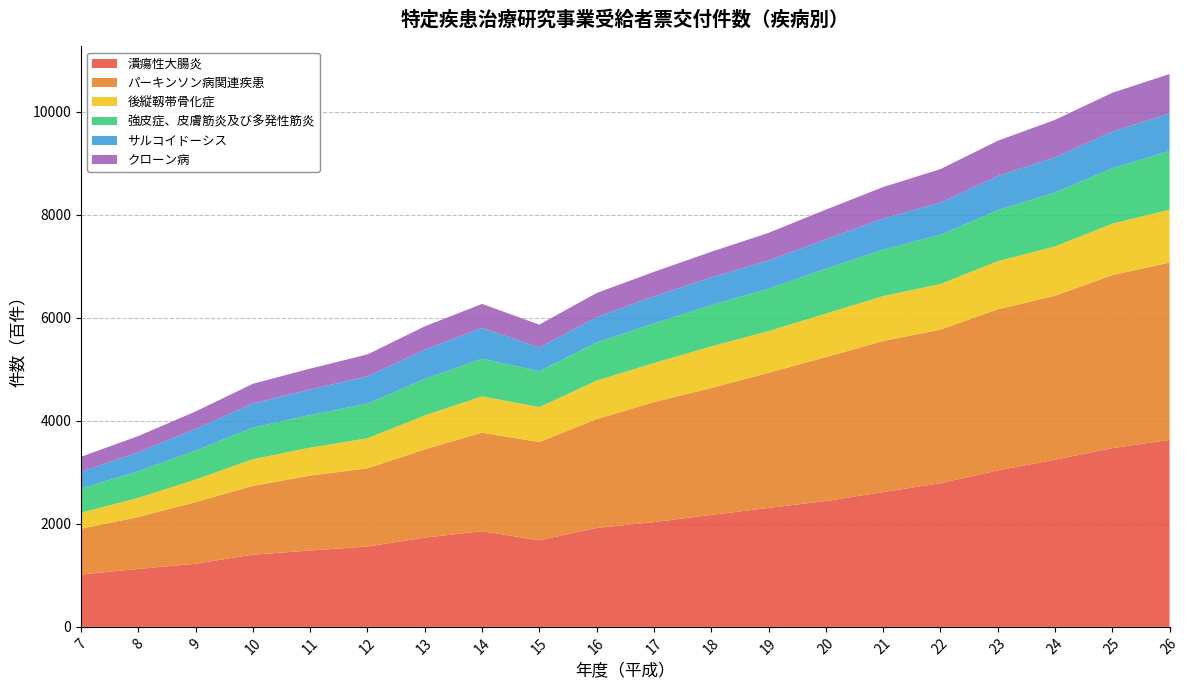

Reading left to right, what are all the values shown in this chart?

潰瘍性大腸炎: 7=1016	8=1124	9=1226	10=1401	11=1482	12=1559	13=1732	14=1857	15=1680	16=1920	17=2033	18=2172	19=2309	20=2442	21=2616	22=2789	23=3037	24=3244	25=3469	26=3629
パーキンソン病関連疾患: 7=889	8=1008	9=1196	10=1336	11=1454	12=1518	13=1713	14=1913	15=1906	16=2113	17=2330	18=2464	19=2623	20=2793	21=2933	22=2980	23=3125	24=3183	25=3358	26=3442
後縦靱帯骨化症: 7=311	8=371	9=438	10=517	11=542	12=583	13=659	14=703	15=679	16=747	17=757	18=808	19=809	20=845	21=871	22=885	23=935	24=957	25=998	26=1027
強皮症、皮膚筋炎及び多発性筋炎: 7=471	8=518	9=563	10=614	11=633	12=673	13=708	14=731	15=699	16=740	17=768	18=804	19=822	20=870	21=903	22=955	23=990	24=1047	25=1076	26=1140
サルコイドーシス: 7=322	8=367	9=419	10=469	11=497	12=530	13=566	14=600	15=458	16=492	17=527	18=533	19=549	20=570	21=603	22=624	23=662	24=683	25=710	26=727
クローン病: 7=292	8=316	9=339	10=381	11=405	12=425	13=455	14=464	15=444	16=469	17=475	18=499	19=535	20=578	21=610	22=651	23=686	24=726	25=755	26=765